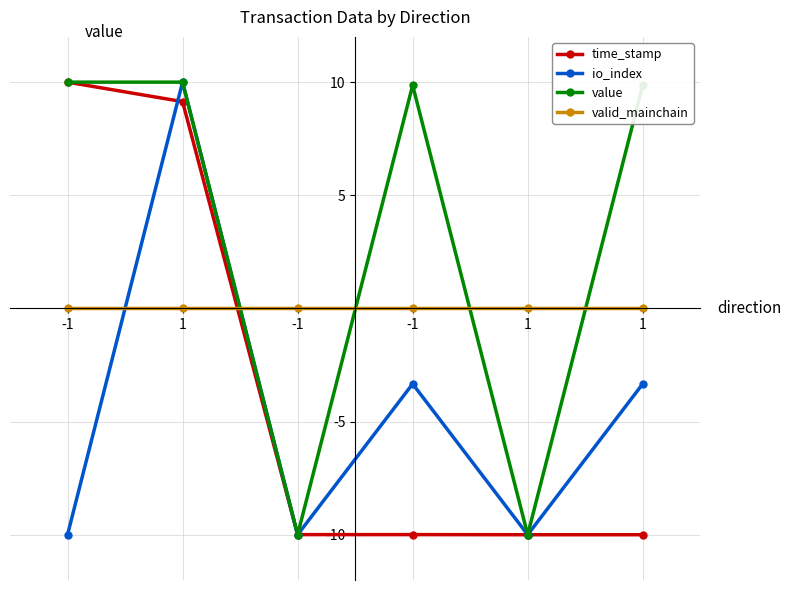

Reading left to right, extract all data points from this chart.

time_stamp: -1=10.0	1=9.1	-1=-10.0	-1=-10.0	1=-10.0	1=-10.0
io_index: -1=-10.0	1=10.0	-1=-10.0	-1=-3.3	1=-10.0	1=-3.3
value: -1=10.0	1=10.0	-1=-10.0	-1=9.9	1=-10.0	1=9.9
valid_mainchain: -1=0.0	1=0.0	-1=0.0	-1=0.0	1=0.0	1=0.0